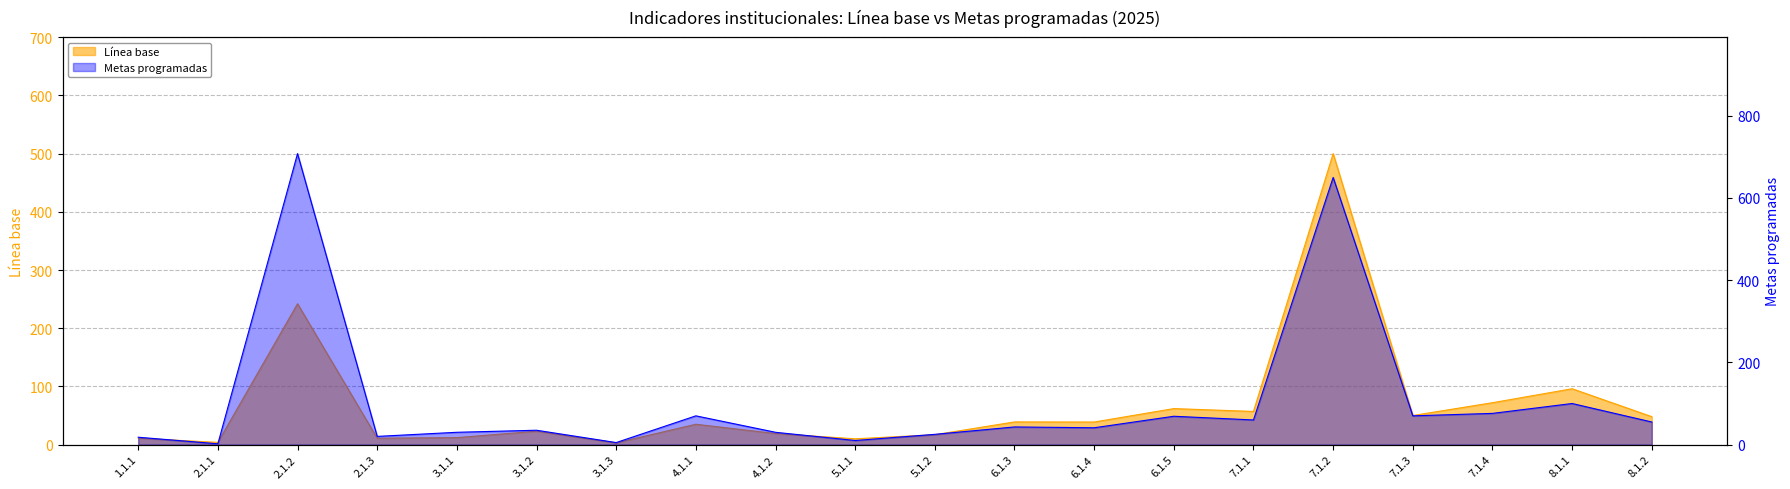

What is the label of the 10th point from the right?

5.1.2